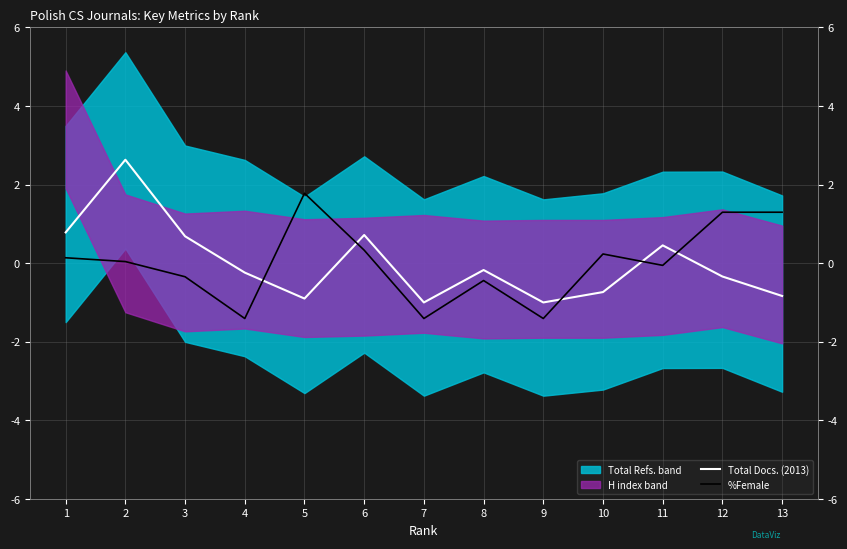

Where do Total Docs. (2013) and %Female first cross each other?

4 and 5